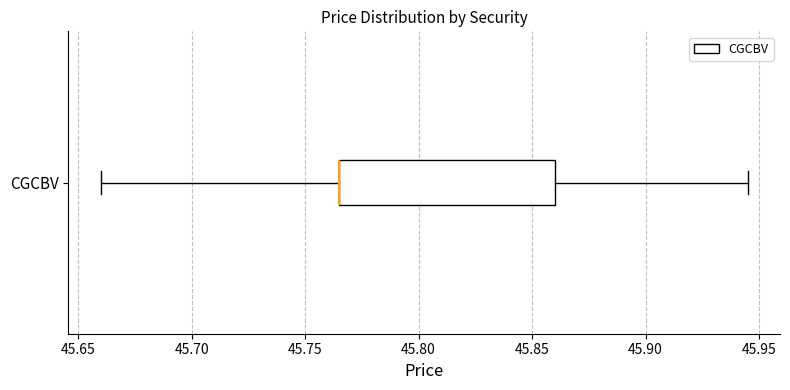

Read this box plot against the x-axis: the position of the median line, the range covered by the box, and the ends of both whiskers. The values are not printed on the chart, so give them approximately, as read against the axis.

median 45.765 (drawn on the box's left edge), box 45.765 to 45.860, whiskers 45.660 to 45.945